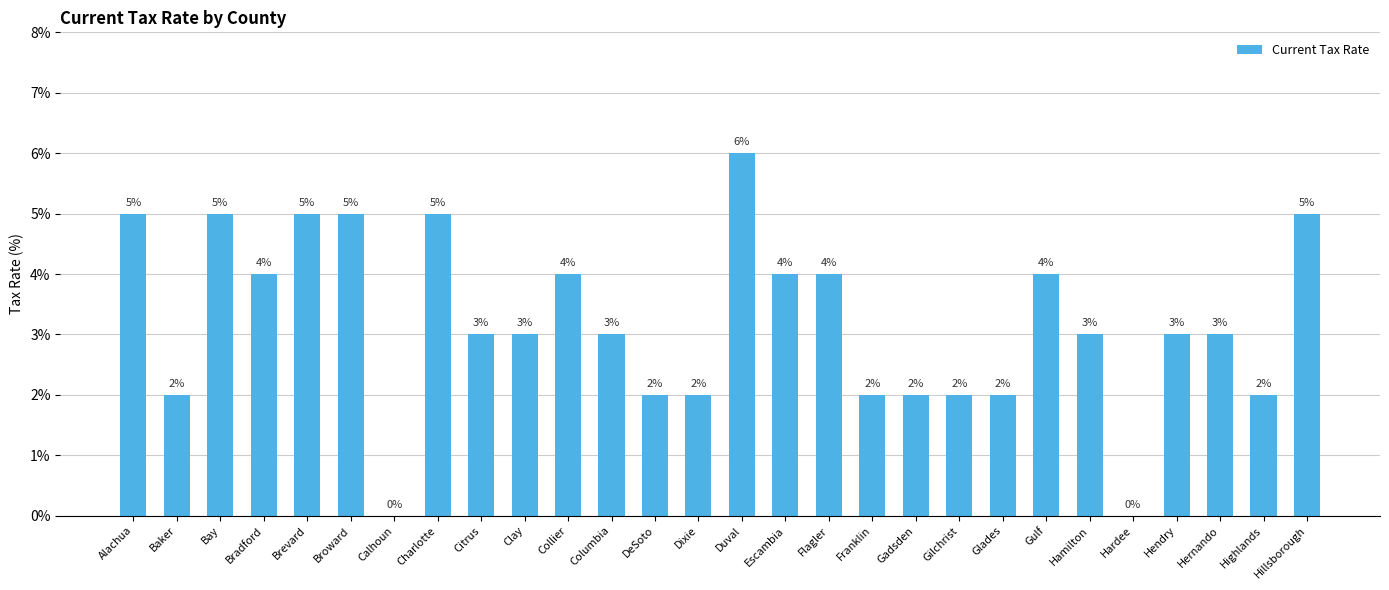

Which has a higher value, Alachua or Flagler?

Alachua